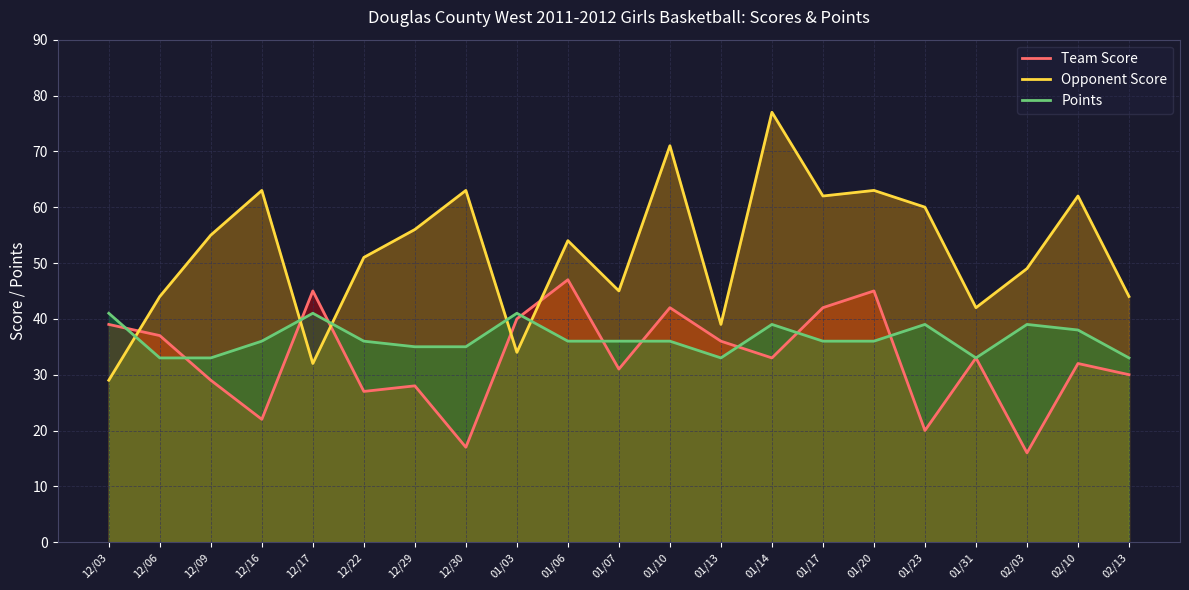

At which category is the sum across all series the highest?

01/10